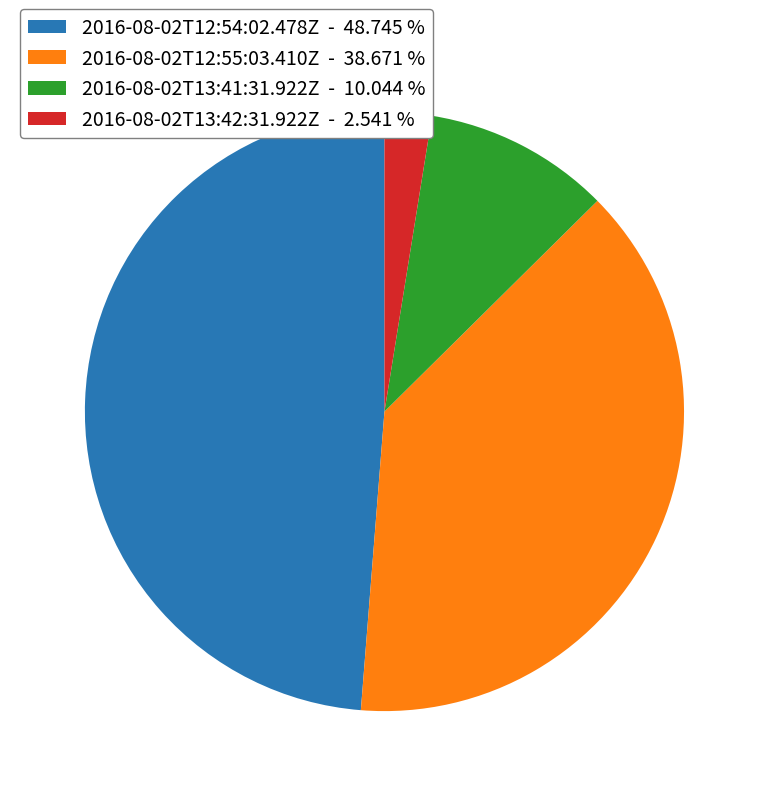

Is there any slice that represents more than half of the pie?

No